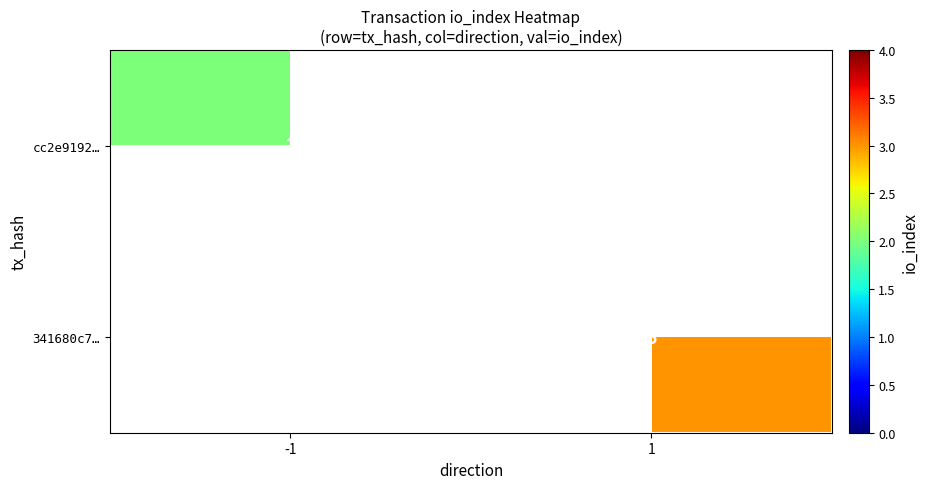

Is it true that cc2e9192… equals 2 at -1?

True